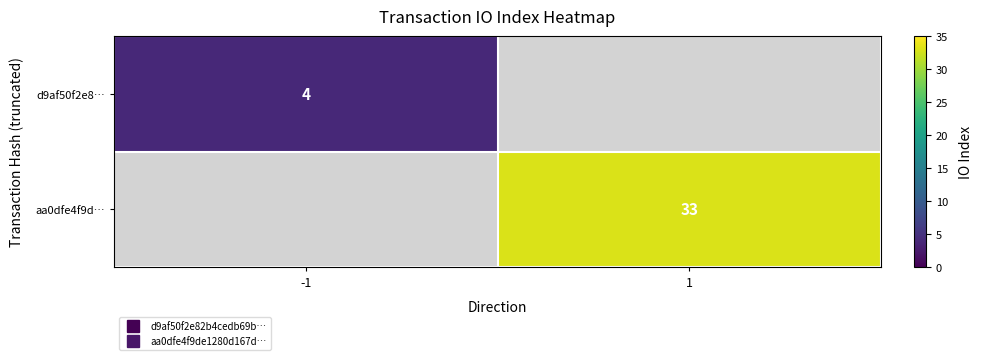

At how many categories does at least one series exceed 30?

1